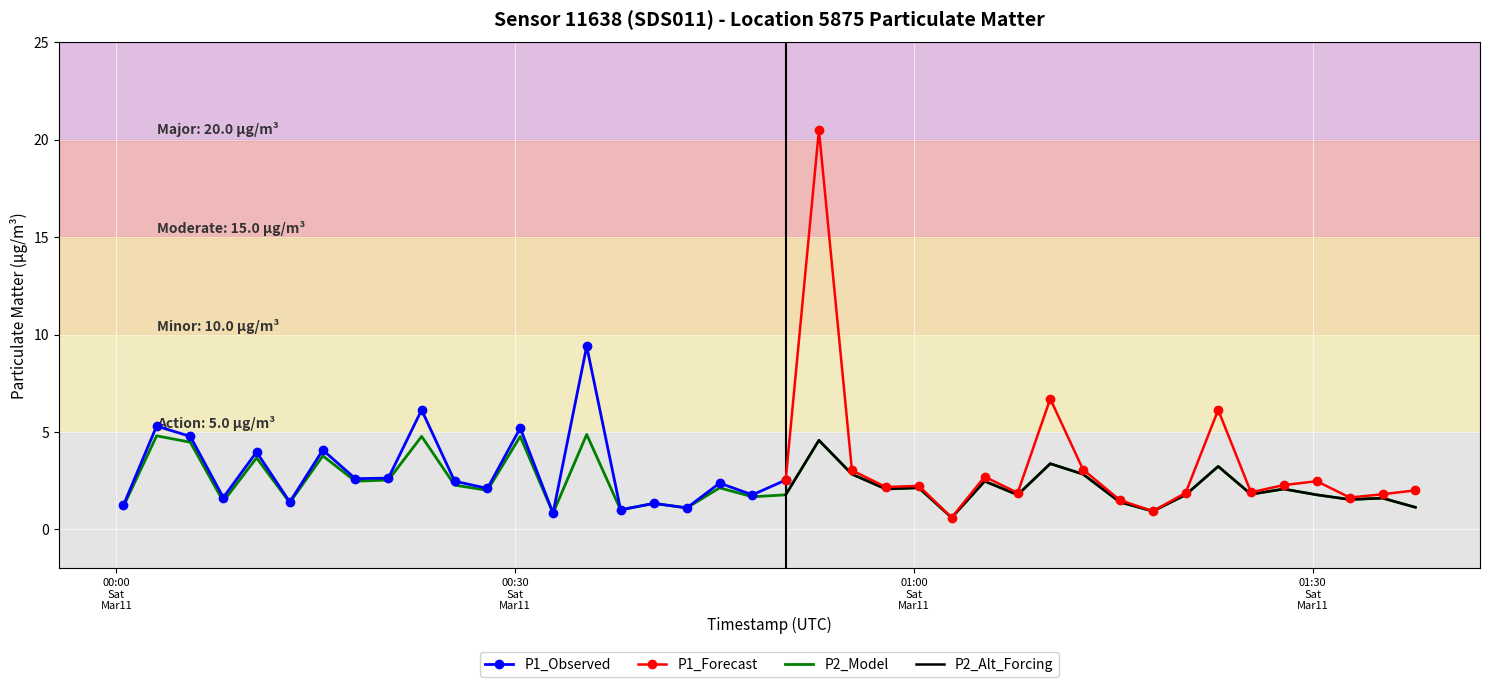

What is the lowest value of the P2_Model series?

0.6